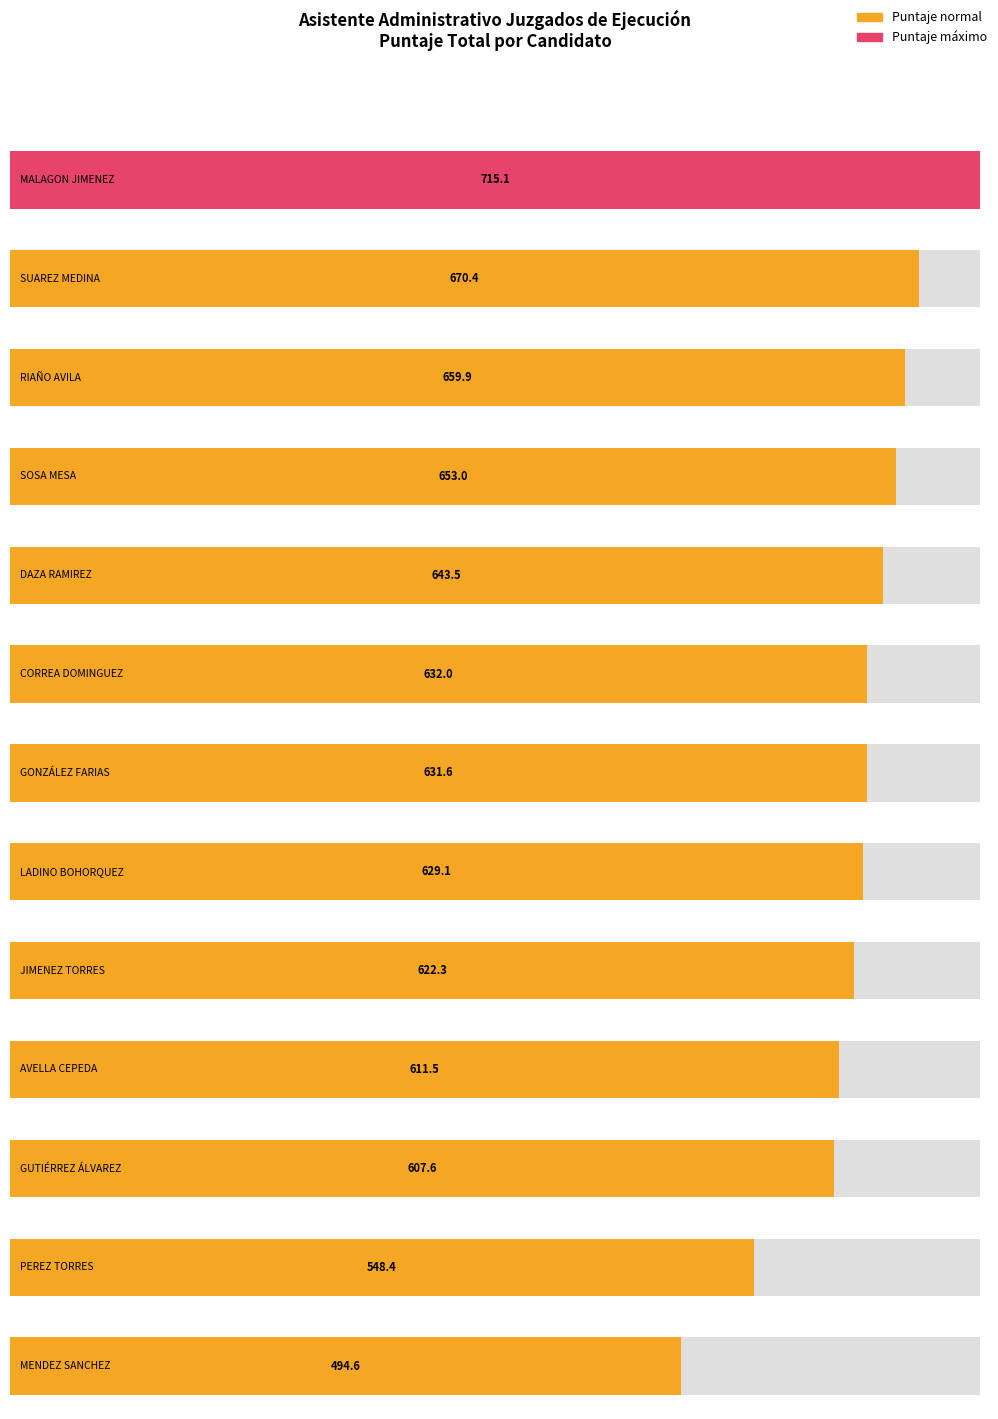

Between RIAÑO AVILA ANGELA MERCEDES and CORREA DOMINGUEZ MARIA ADRIANA, which is larger?

RIAÑO AVILA ANGELA MERCEDES